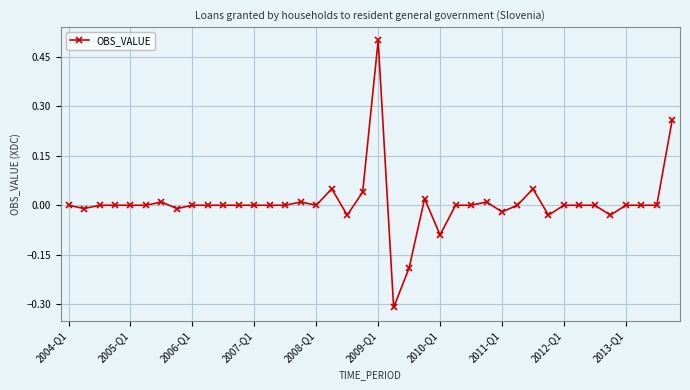

True or false: the data has more than 2 interior local peaks.

True